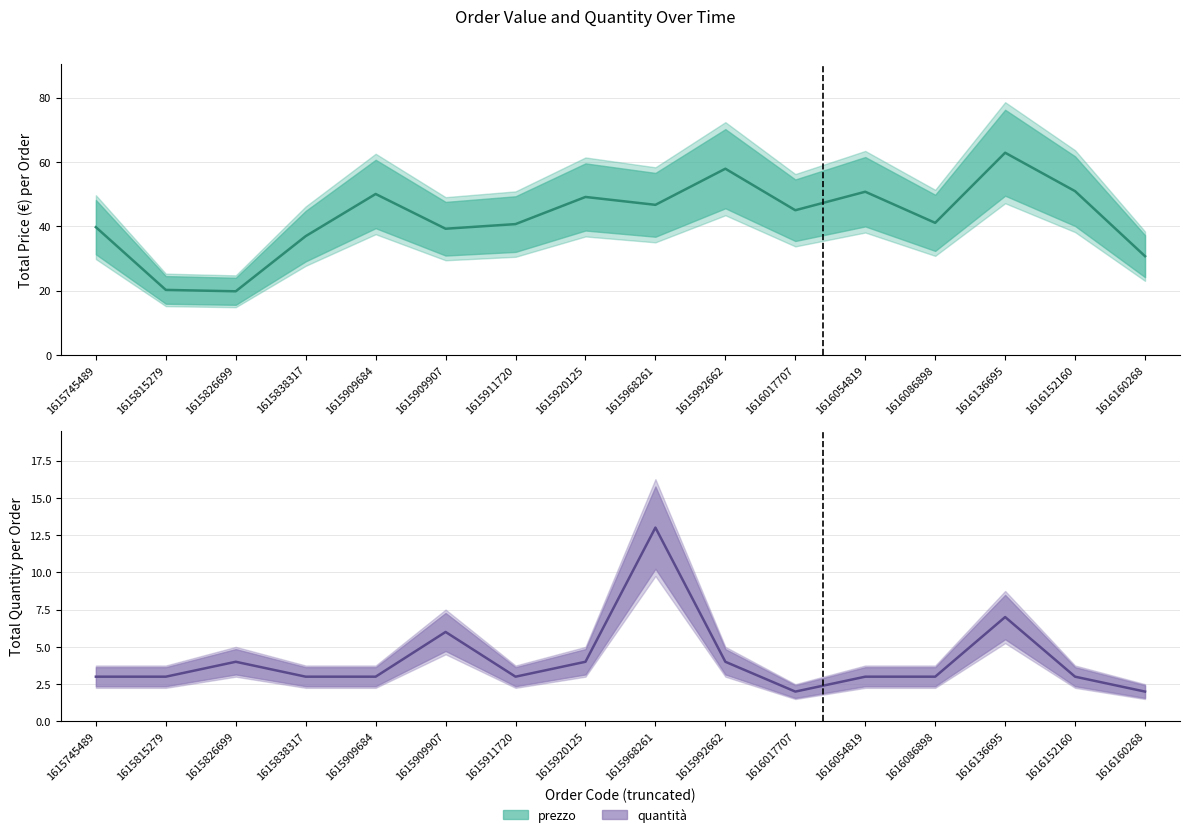

How many distinct data groups are displayed?

2